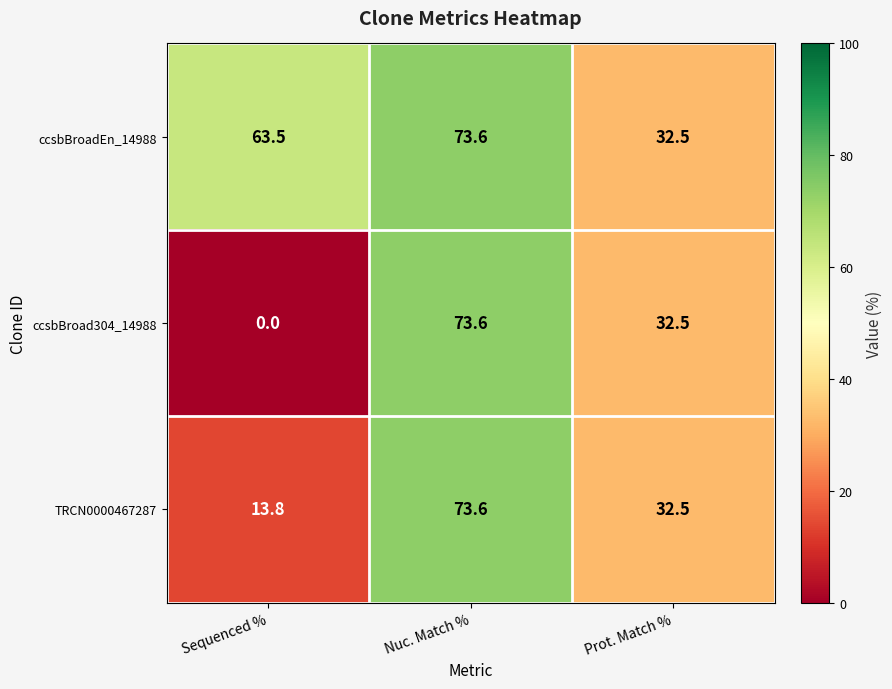

What is the difference between the ccsbBroad304_14988 values at Sequenced % and Nuc. Match %?

73.6